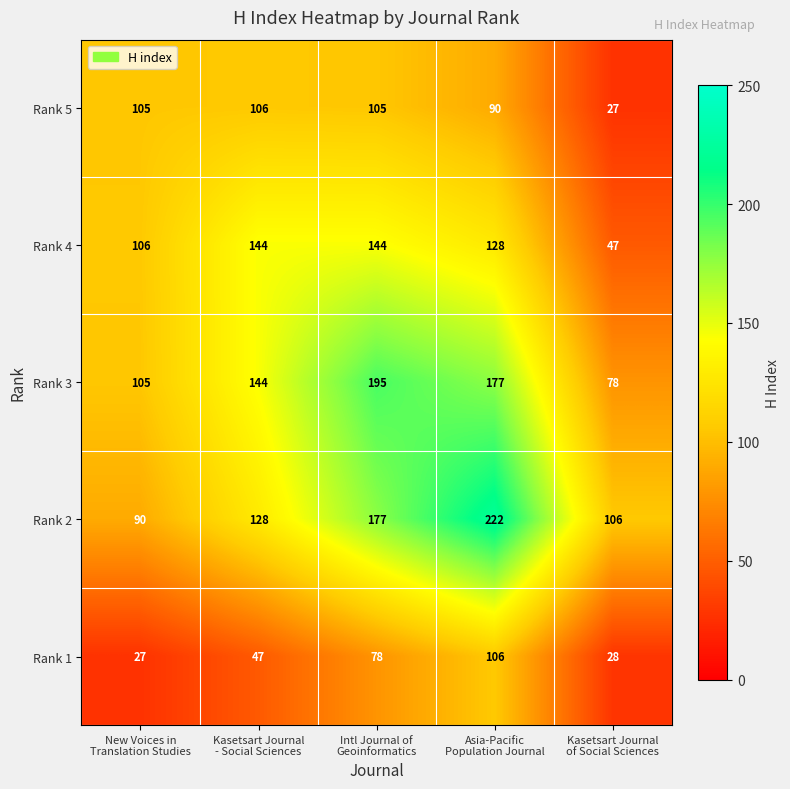

What is the maximum value for Rank 3?

195